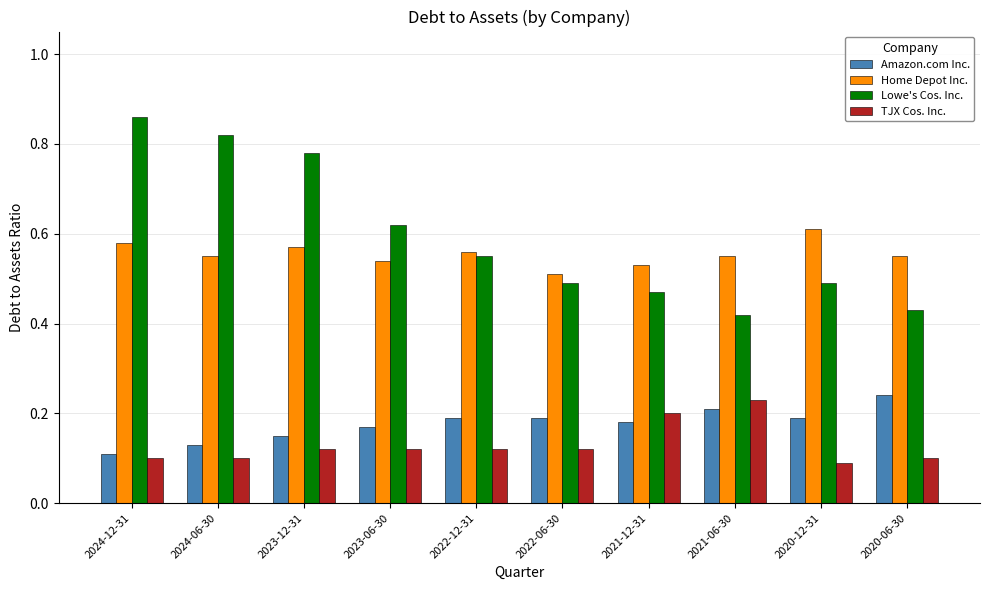

What position from the right is 2020-12-31?

2